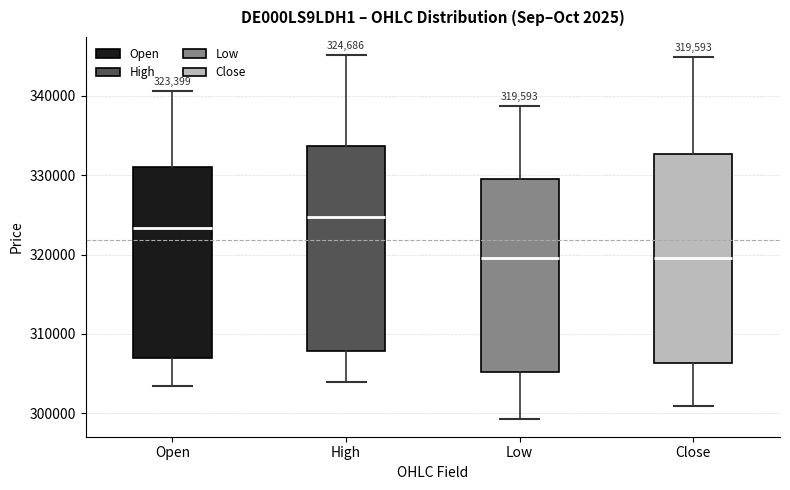

Which box has the highest median line?

High